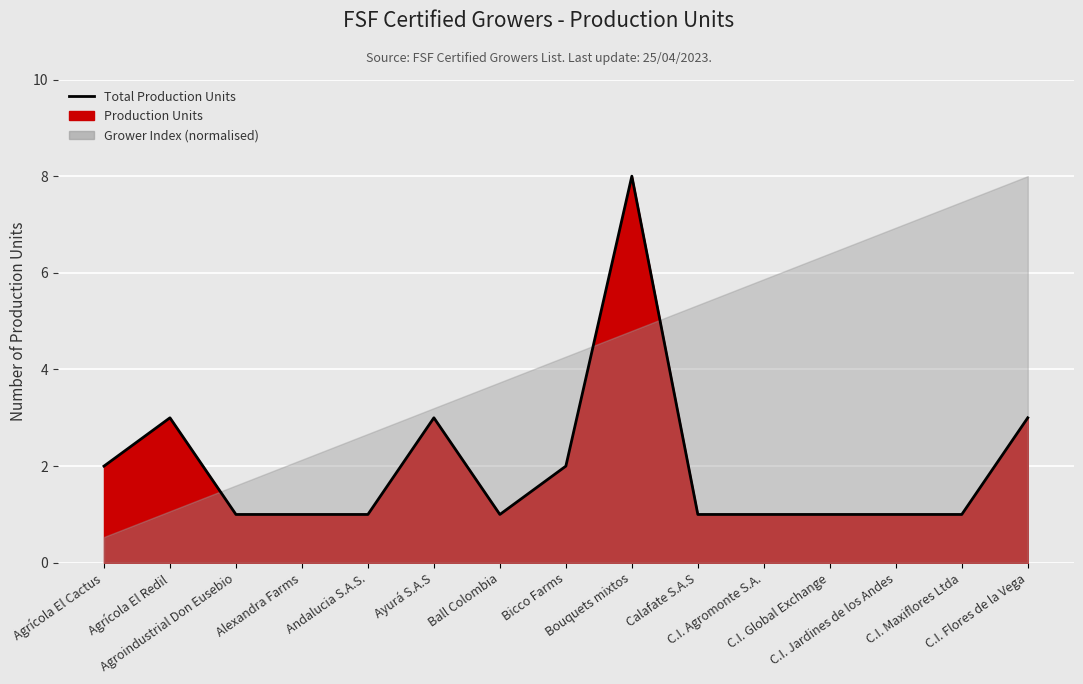

Is it true that the value at C.I. Maxiflores Ltda is 0?

False